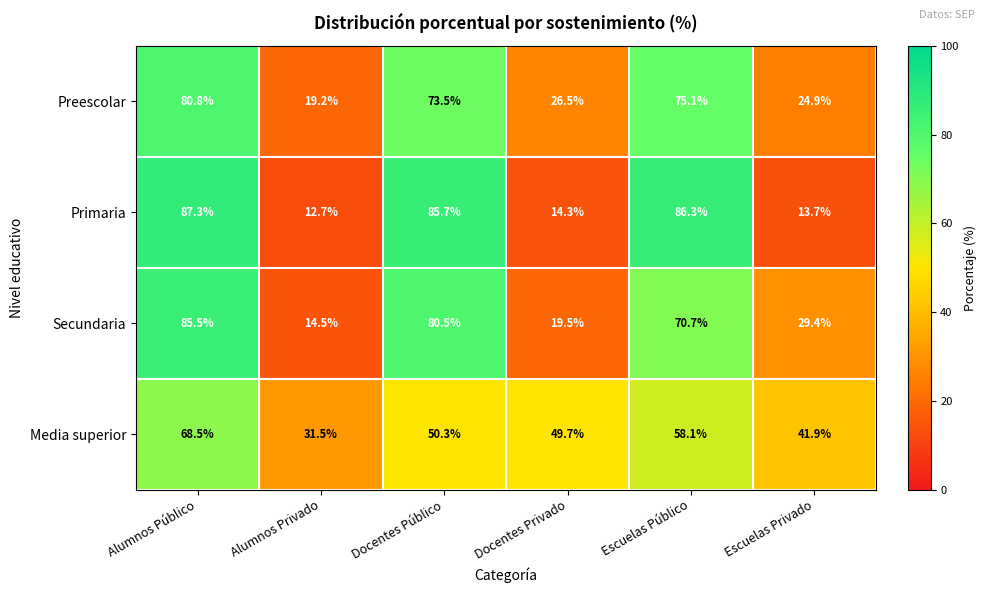

How many data points does each series have?

6